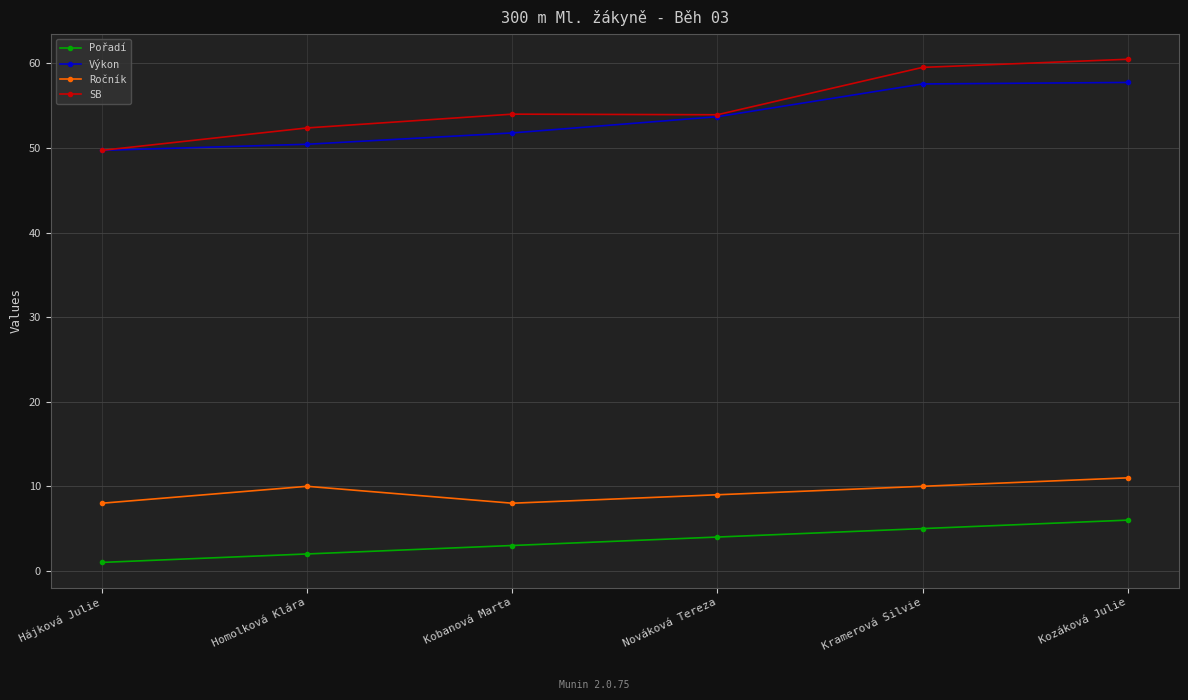

Is it true that Pořadí equals 1.9 at Nováková Tereza?

False